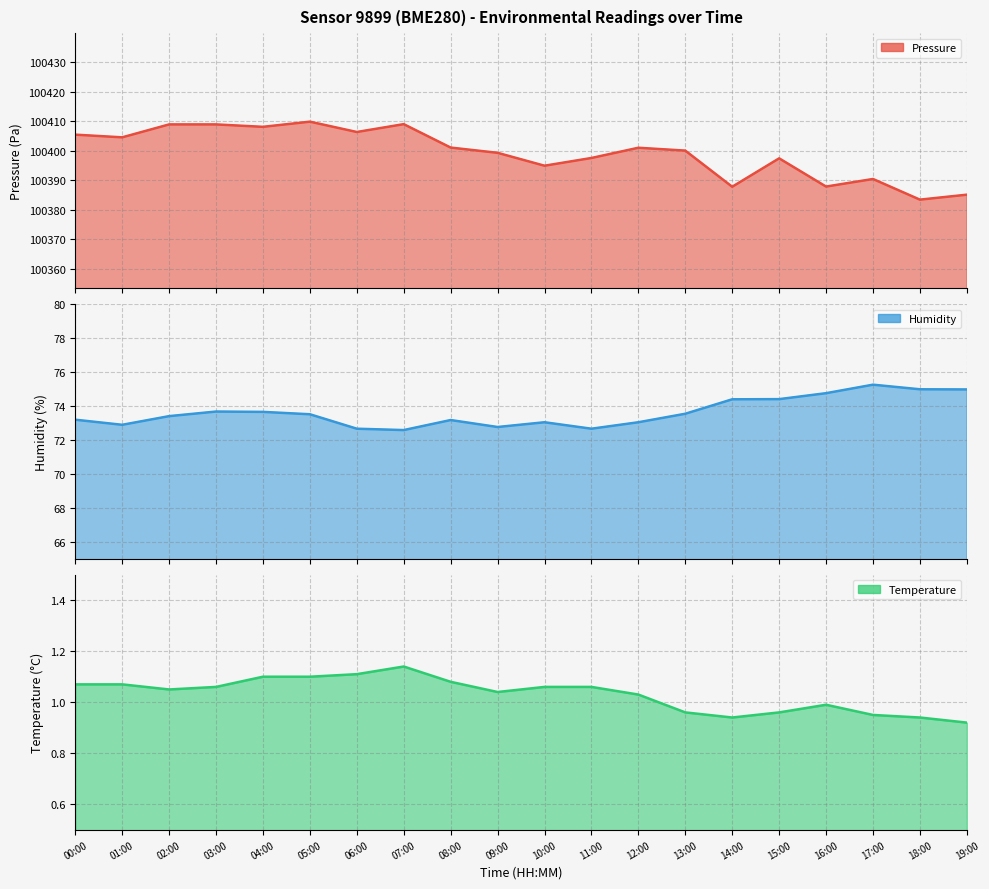

Reading left to right, what are all the values shown in this chart?

pressure: 100405.4	100404.5	100408.9	100408.9	100408.1	100409.8	100406.3	100409.0	100401.1	100399.3	100394.9	100397.5	100401.0	100400.0	100387.8	100397.4	100387.8	100390.4	100383.4	100385.1
humidity: 73.2	72.9	73.4	73.7	73.7	73.5	72.7	72.6	73.2	72.8	73.0	72.7	73.0	73.5	74.4	74.4	74.8	75.2	75.0	75.0
temperature: 1.1	1.1	1.1	1.1	1.1	1.1	1.1	1.1	1.1	1.0	1.1	1.1	1.0	1.0	0.9	1.0	1.0	0.9	0.9	0.9